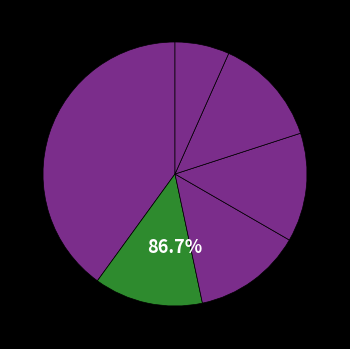

To the nearest percent, what is the difference between the largest and smallest slice percentages?

33%